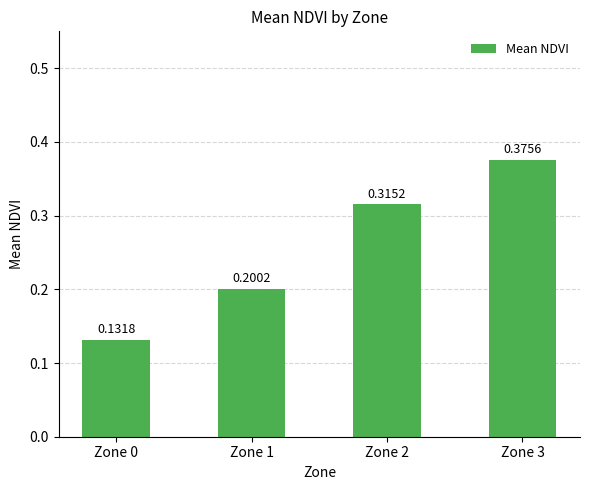

List the labels in order of value, largest first.

Zone 3, Zone 2, Zone 1, Zone 0